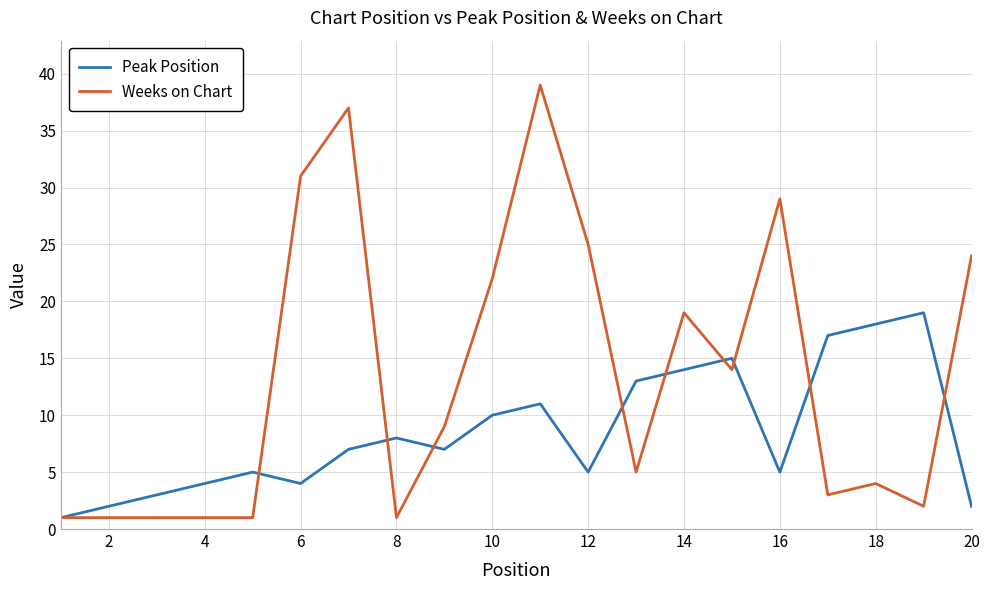

Which series has the widest spread of values?

Weeks on Chart